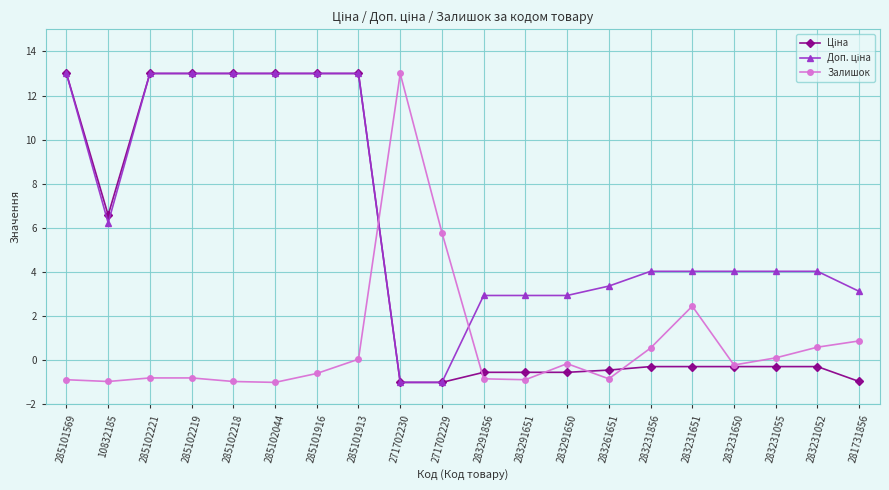

What is the total value across all series at 271702229?

3.8